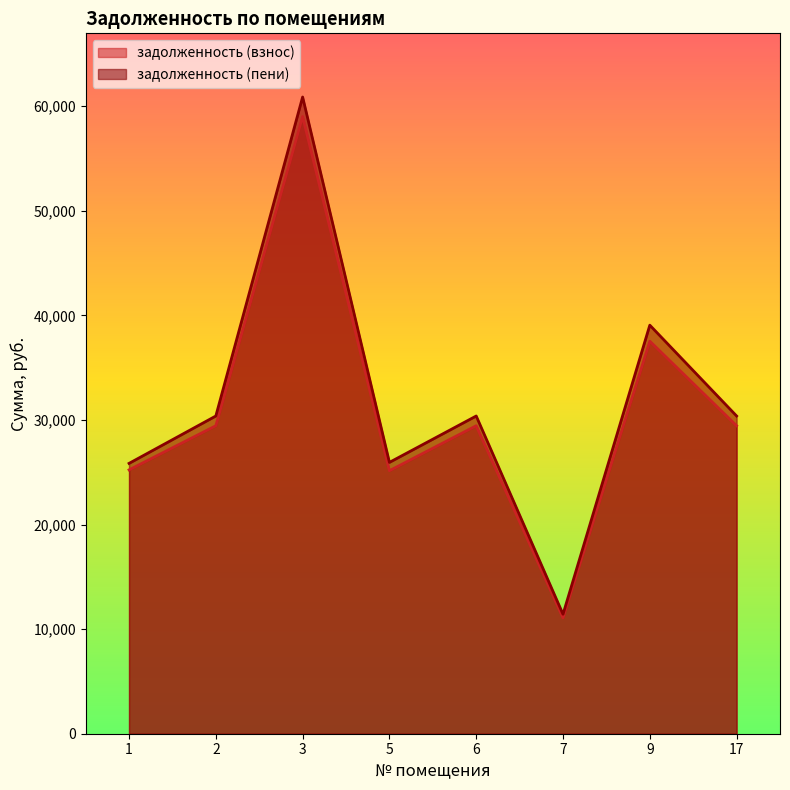

What is the smallest value displayed?

11072.4